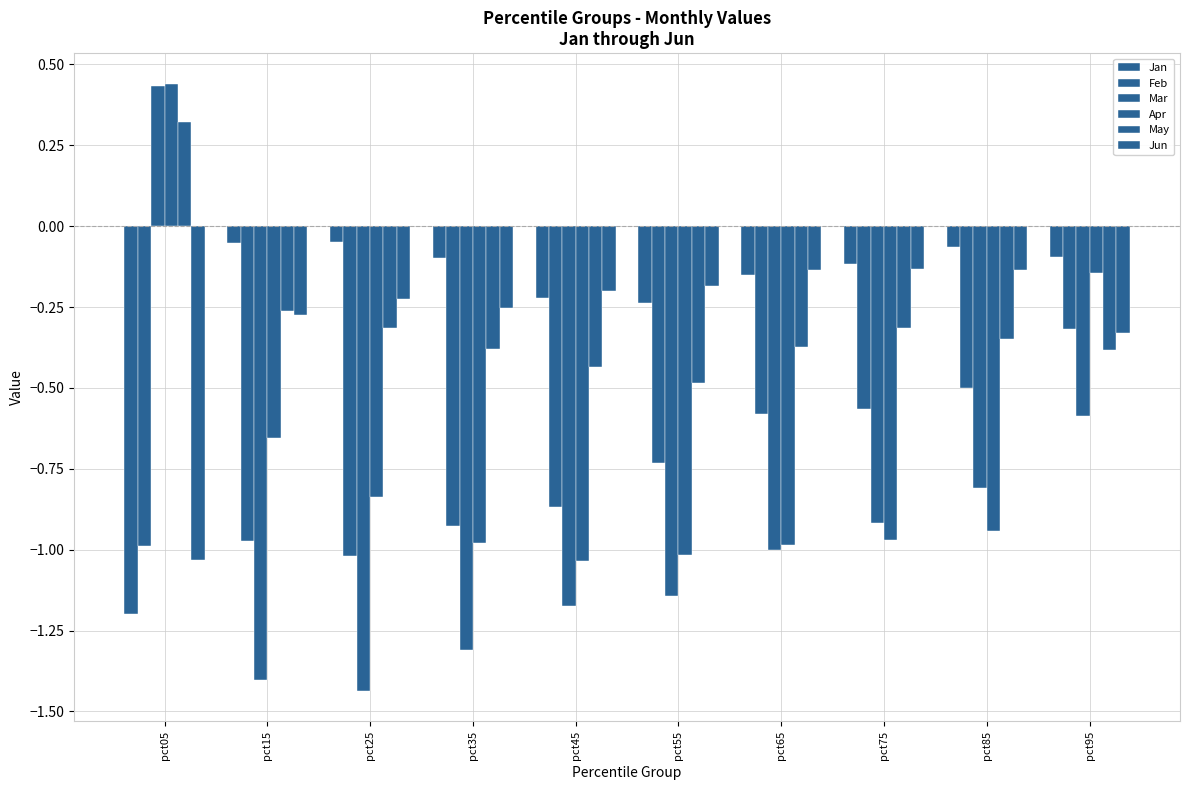

At how many categories does at least one series exceed 0?

1